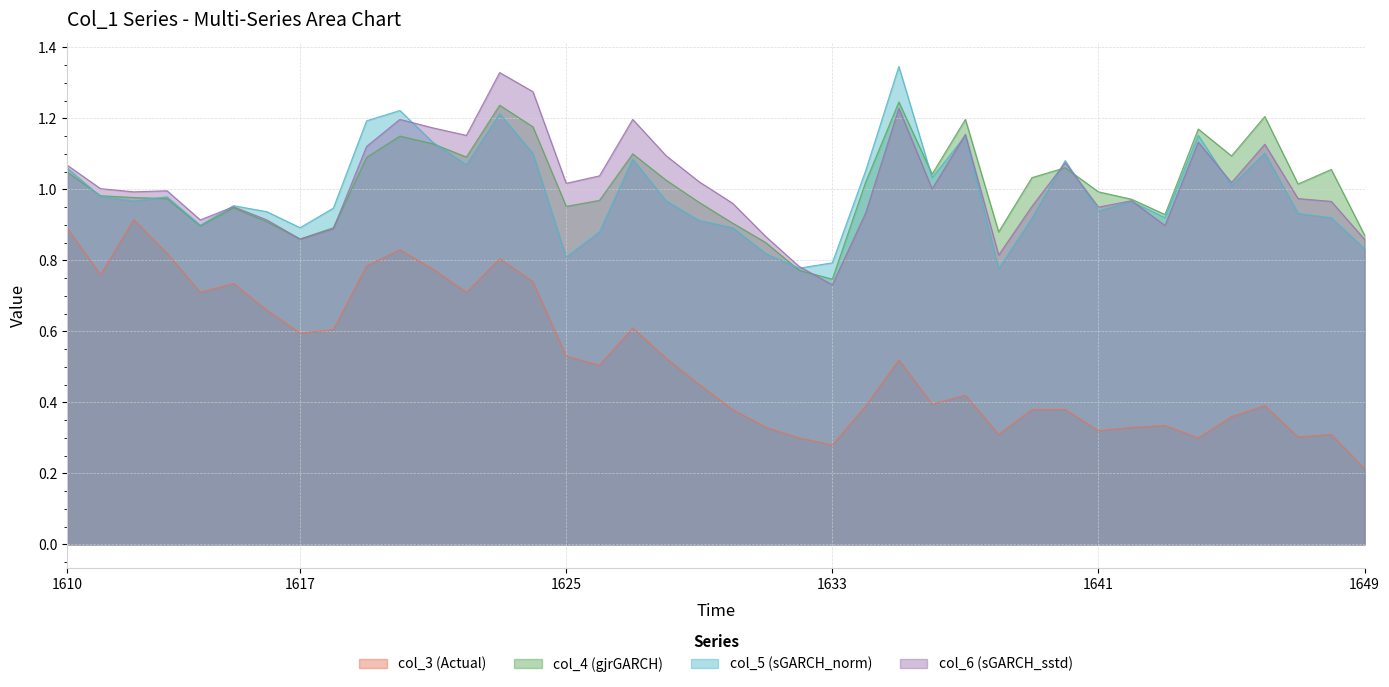

What is the approximate value of col_3 at 1643?

0.3